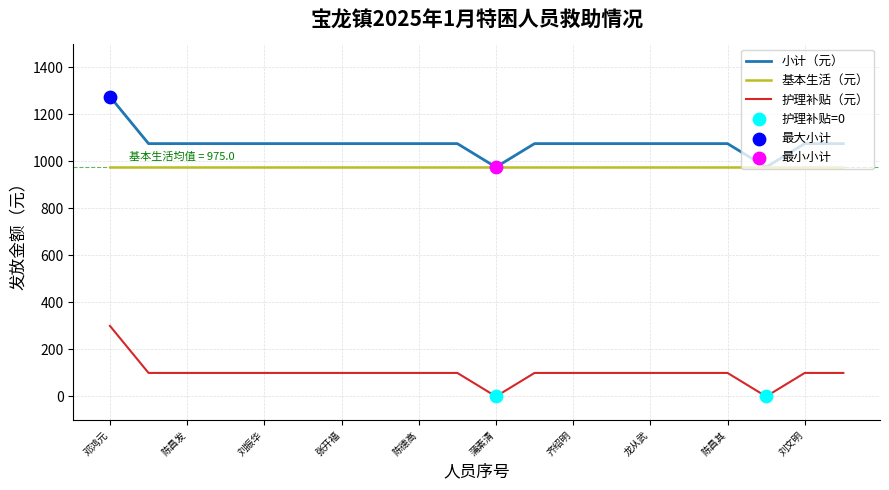

True or false: 护理补贴（元） and 基本生活（元） cross at least once.

False